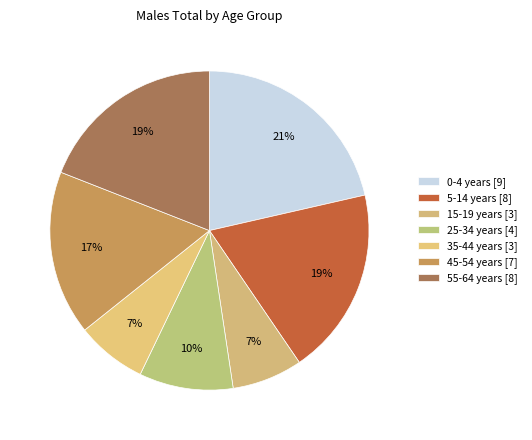

Is there a majority slice in this chart?

No